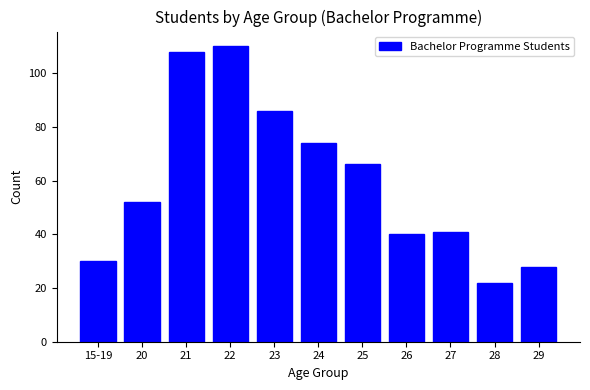

Reading right to left, transcribe all the data shown in this chart.

29=28	28=22	27=41	26=40	25=66	24=74	23=86	22=110	21=108	20=52	15-19=30